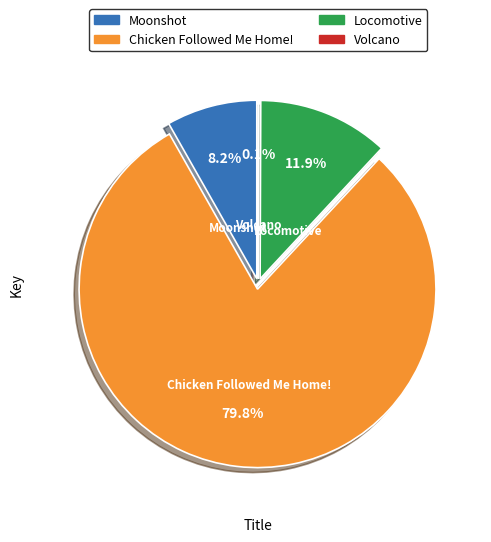

Rank the categories by value from highest to lowest.

Chicken Followed Me Home!, Locomotive, Moonshot, Volcano